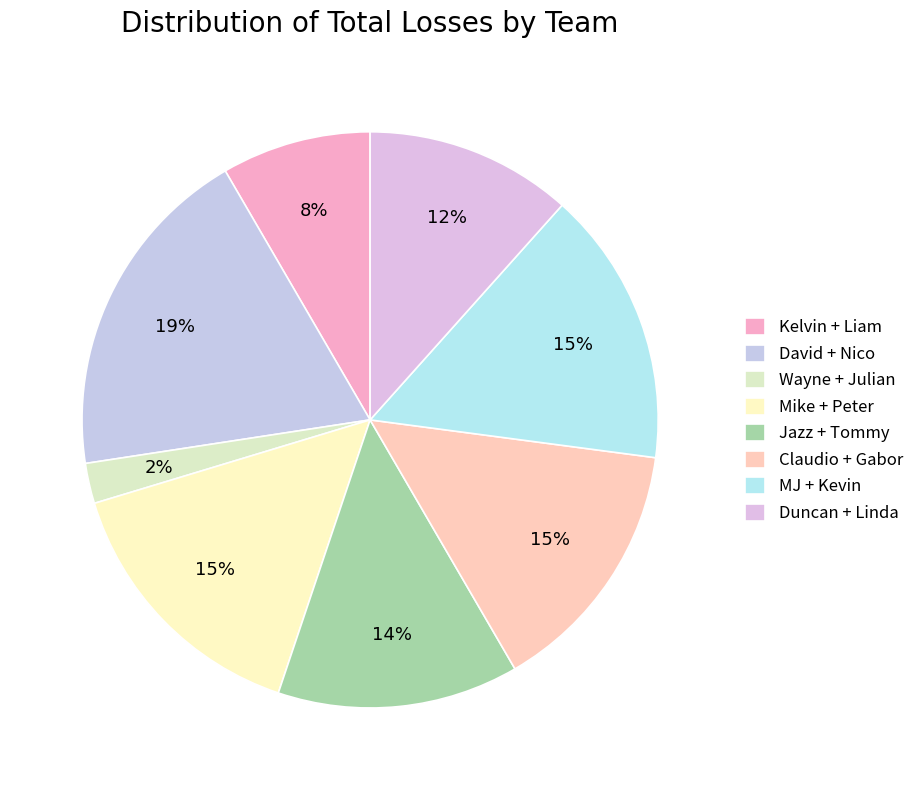

How many segments does this pie chart have?

8